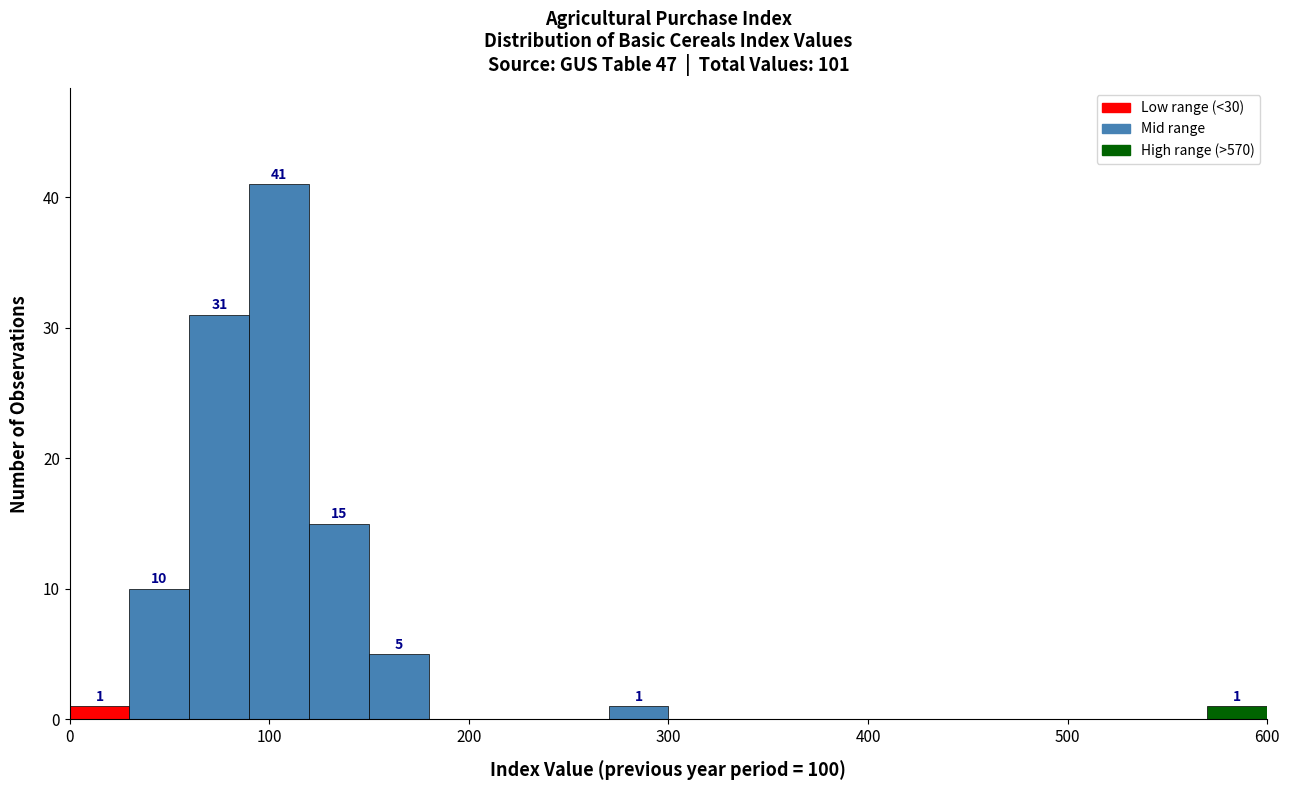

Read against the x-axis, roughly where is the centre of the tallest bar?

110